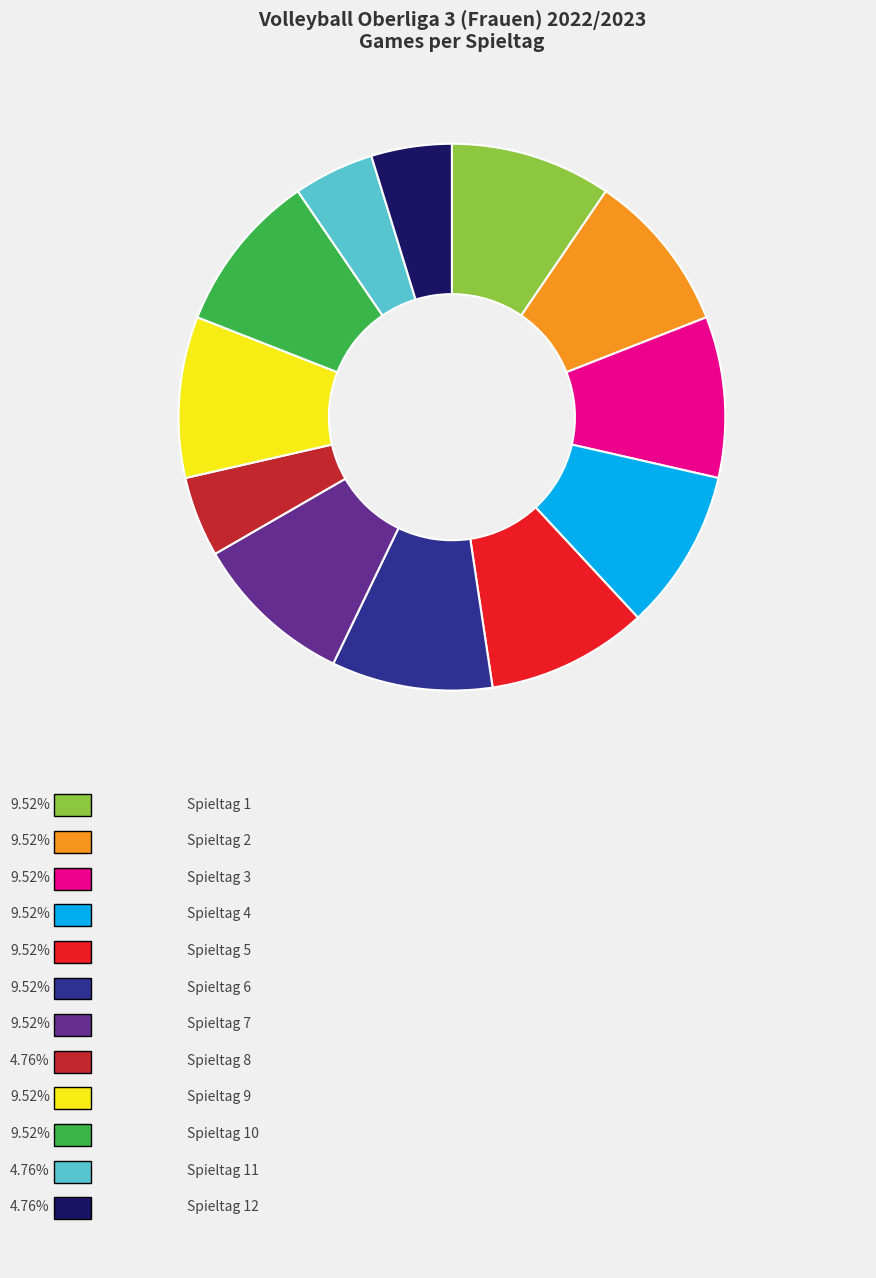

How many segments does this pie chart have?

12